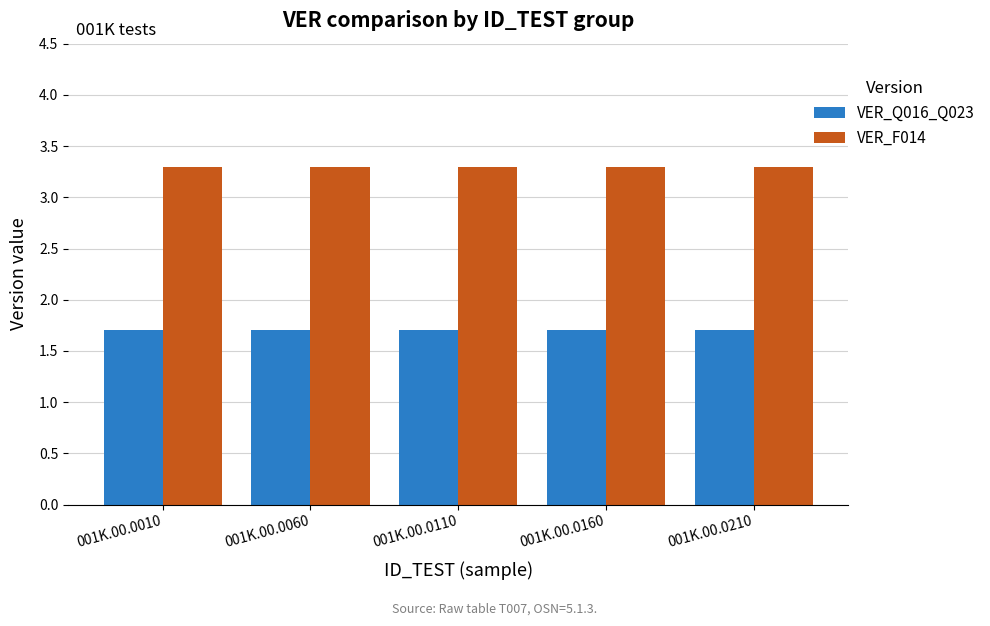

What is the maximum value shown in the chart?

3.3